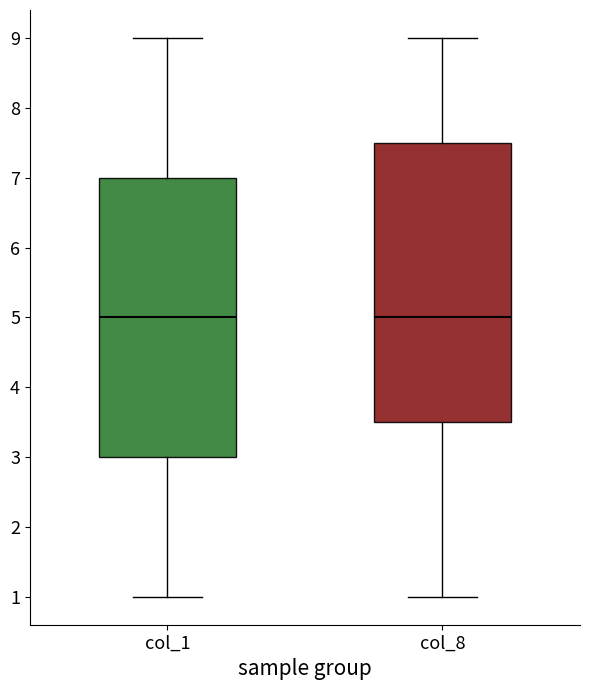

Reading left to right, transcribe this box plot: for each box, give where its median line is, the range the box spans, and where its two whiskers end, as read against the y-axis. The values are not printed on the chart, so give them approximately, as read against the axis.

col_1: median 5.0, box 3.0 to 7.0, whiskers 1.0 to 9.0
col_8: median 5.0, box 3.5 to 7.5, whiskers 1.0 to 9.0